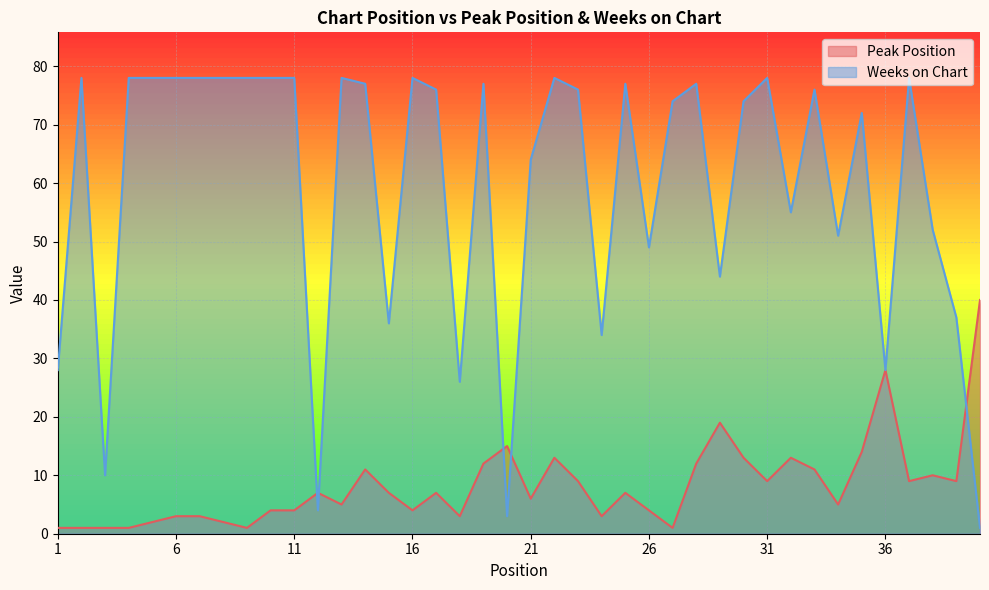

Reading left to right, list all the values displayed in this chart.

Peak Position: 1	1	1	1	2	3	3	2	1	4	4	7	5	11	7	4	7	3	12	15	6	13	9	3	7	4	1	12	19	13	9	13	11	5	14	28	9	10	9	40
Weeks on Chart: 28	78	10	78	78	78	78	78	78	78	78	4	78	77	36	78	76	26	77	3	64	78	76	34	77	49	74	77	44	74	78	55	76	51	72	28	78	52	37	1